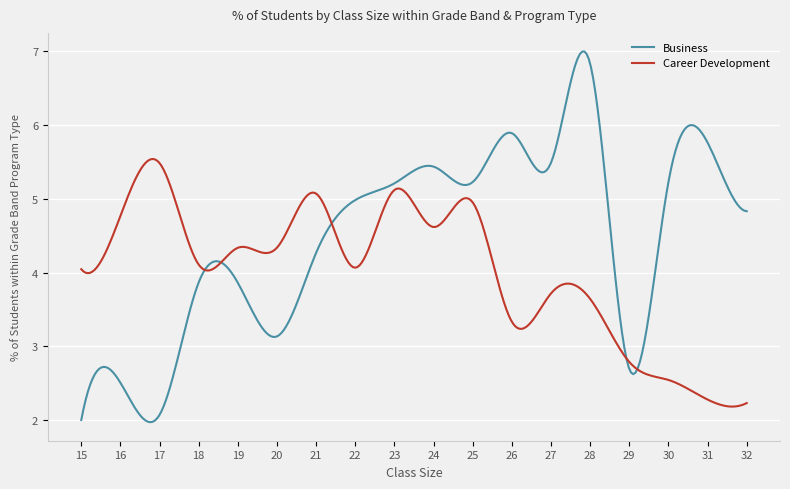

List the series in order of their overall mean, lowest first.

Career Development, Business